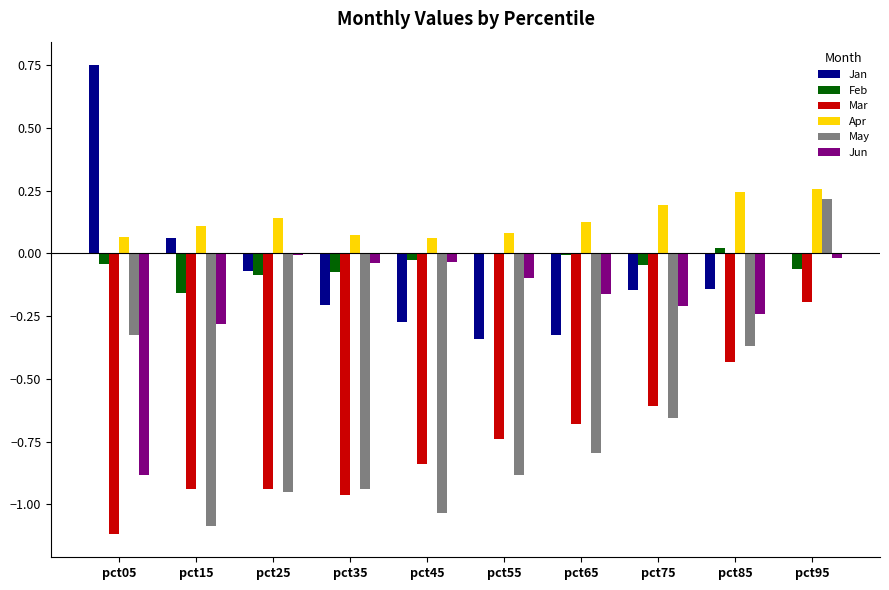

What is the spread (max minus min) of values at pct65?

0.9